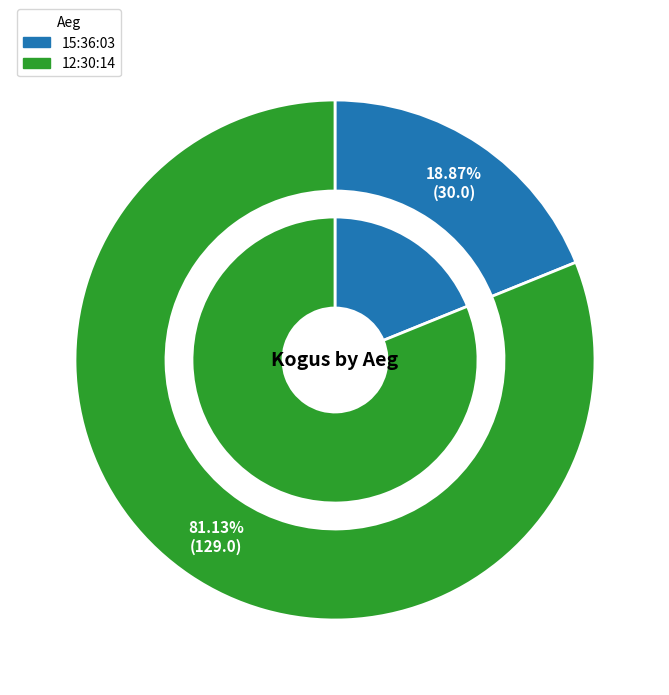

Which slice is the smallest?

15:36:03